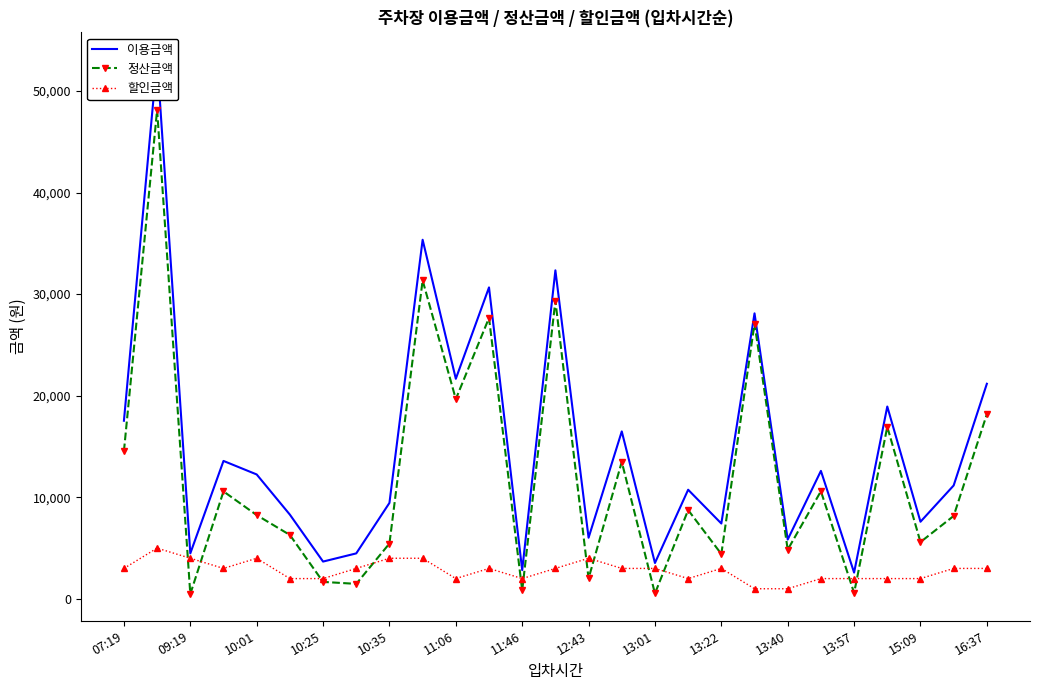

How many data points in 정산금액 are less than 8250?

13